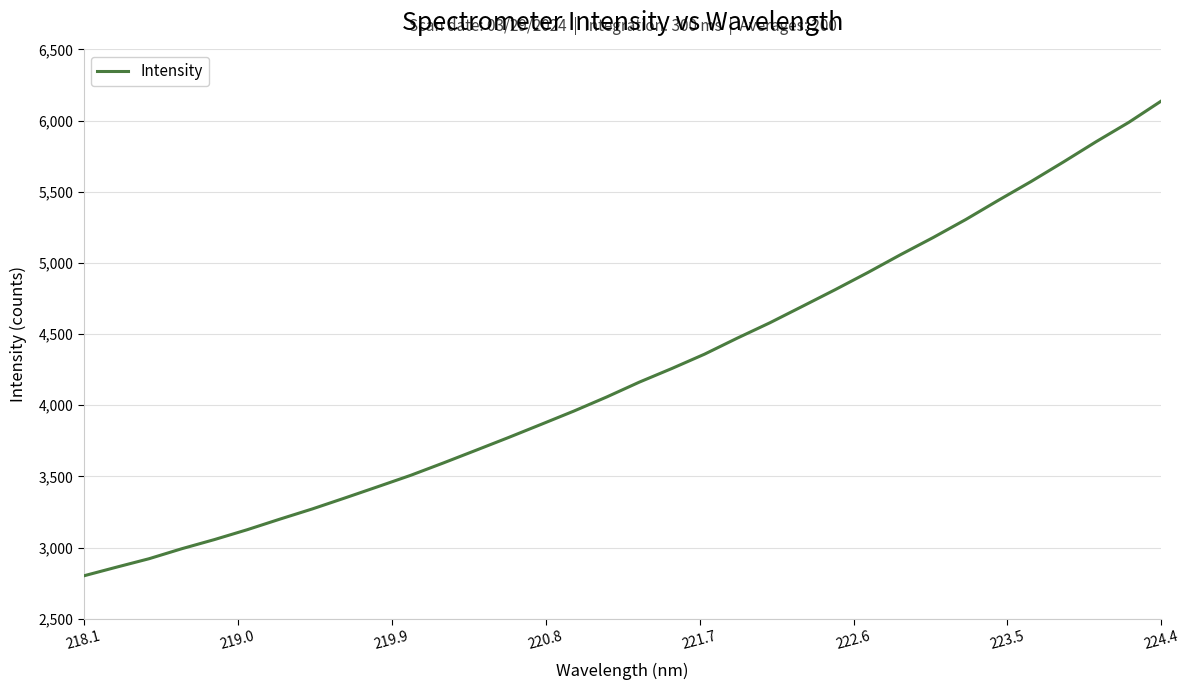

What is the greatest value displayed?

6138.6